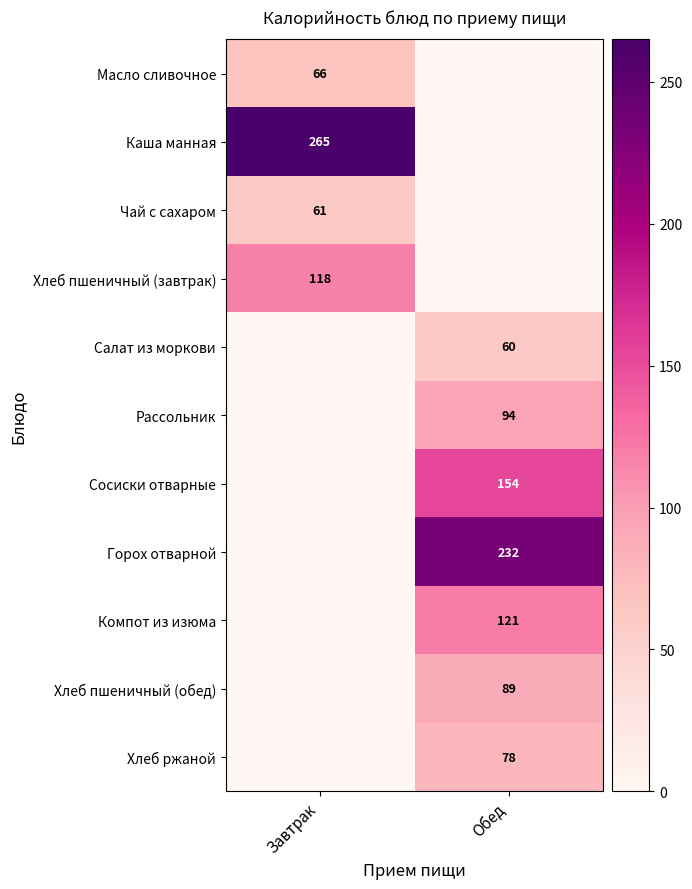

Which has a higher value, Обед or Завтрак?

Завтрак